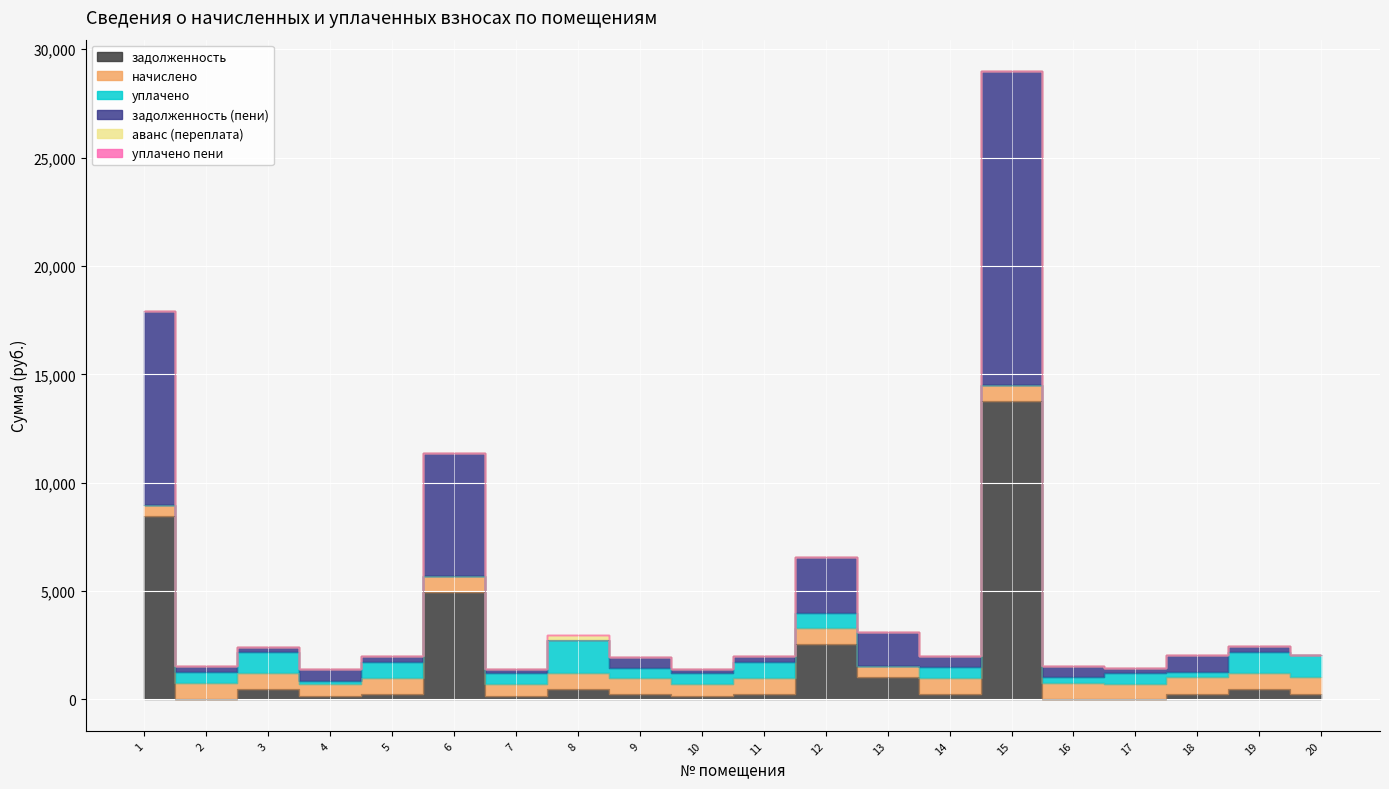

True or false: задолженность and аванс (переплата) cross at least once.

False